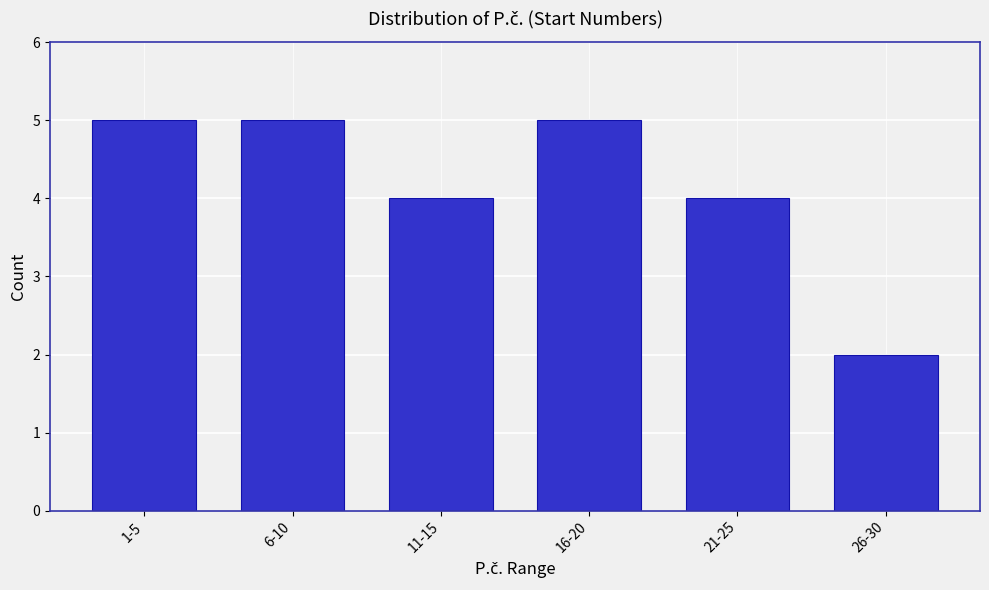

Reading left to right, what are all the values shown in this chart?

5	5	4	5	4	2